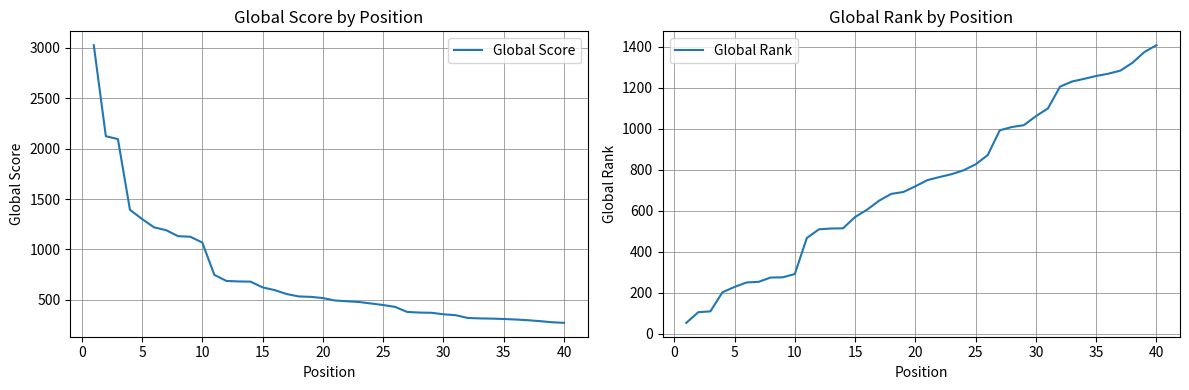

Which category has the highest value in the Global Rank series?

40